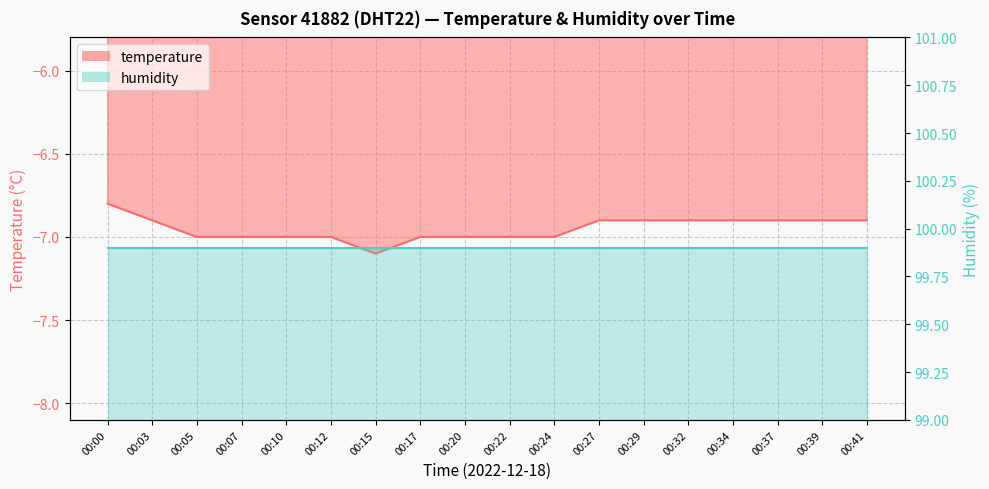

Which has a higher value, 00:22 or 00:41?

00:41